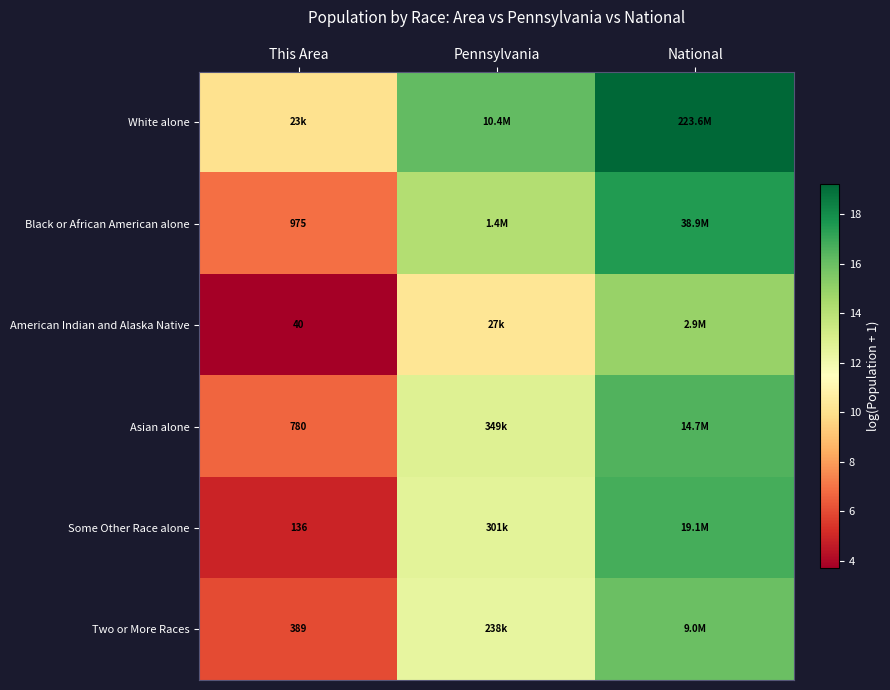

At which label does American Indian and Alaska Native reach its minimum?

This Area